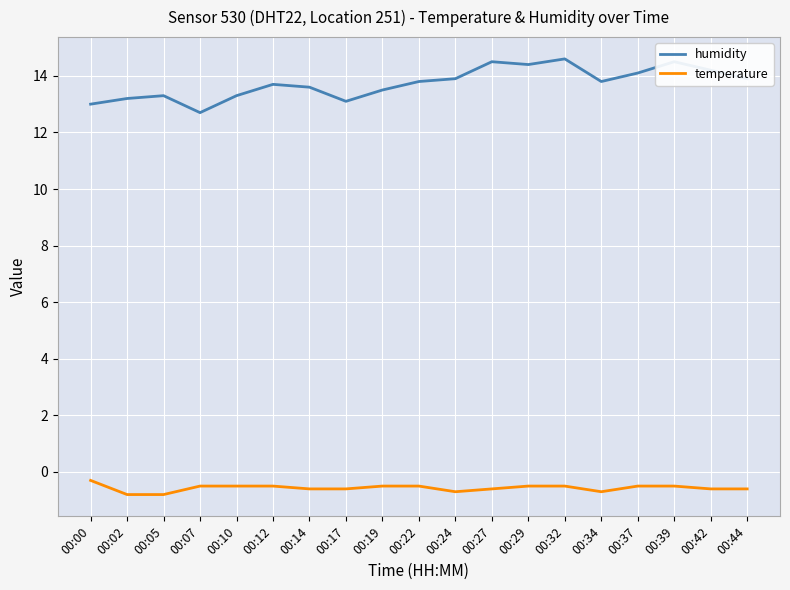

True or false: humidity and temperature intersect in this chart.

False